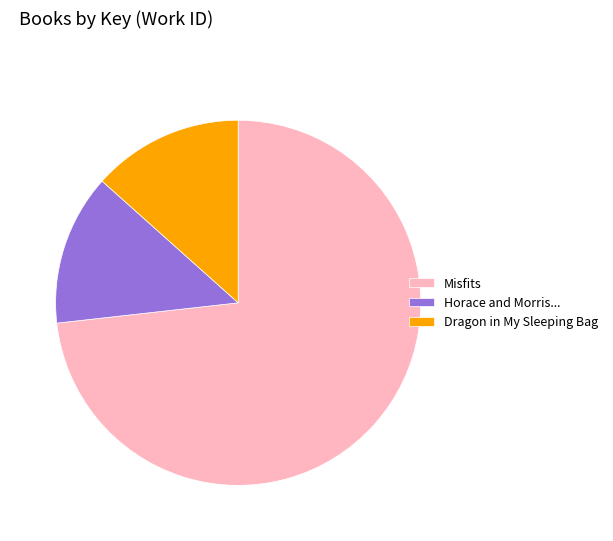

The Horace and Morris... slice represents 7% of the pie. True or false?

False